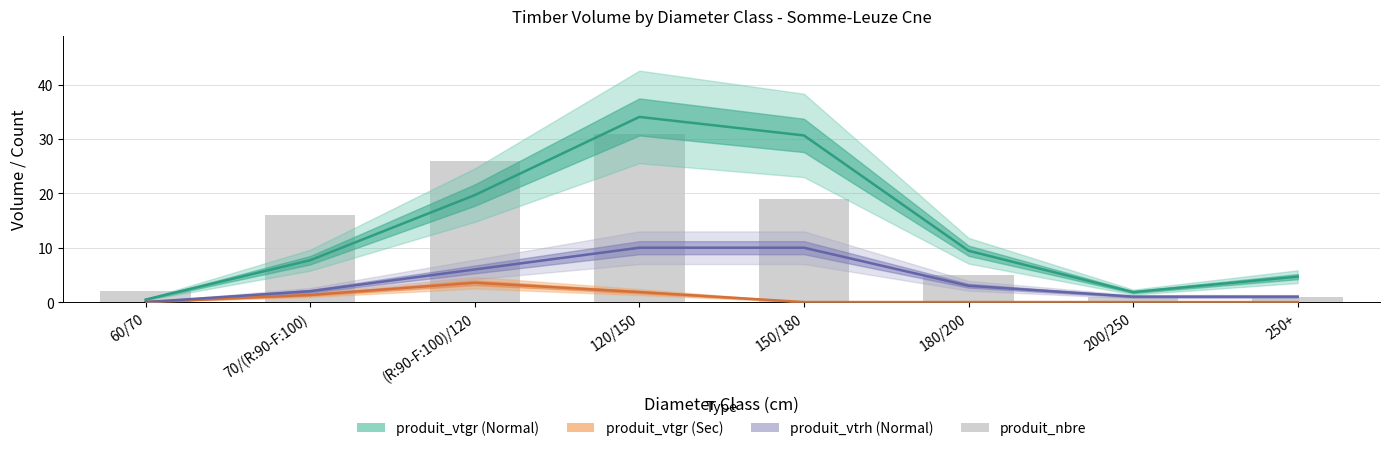

What is the label of the 3rd bar from the left?

(R:90-F:100)/120